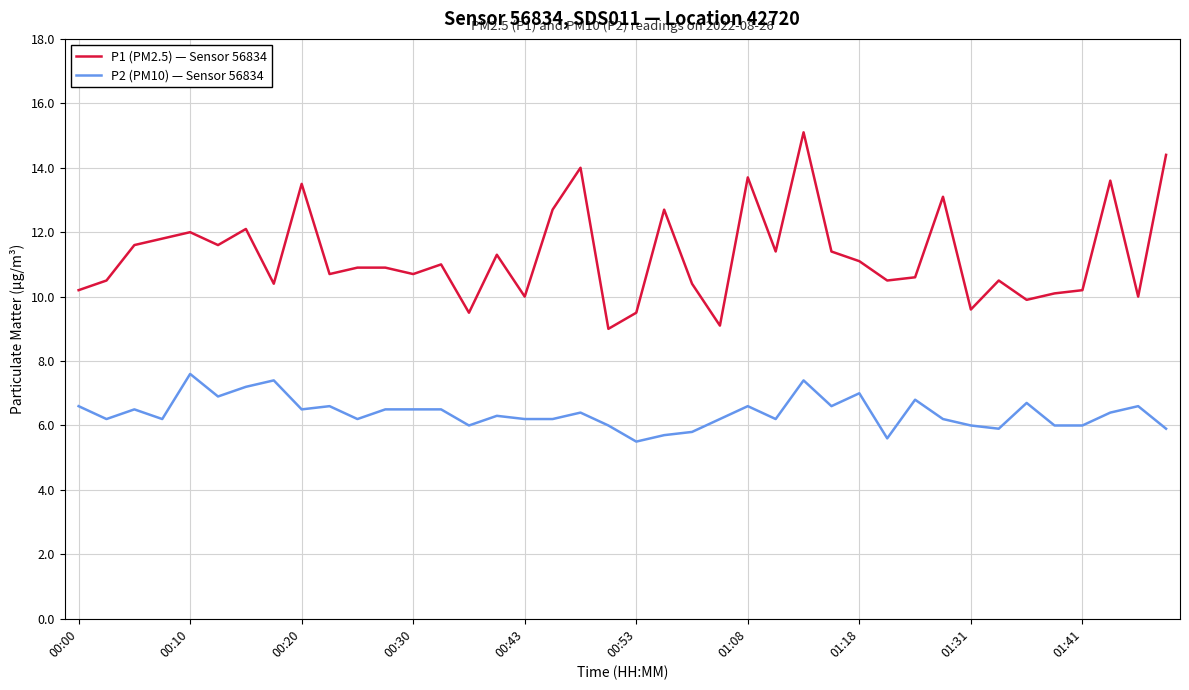

What is the maximum value shown in the chart?

15.1